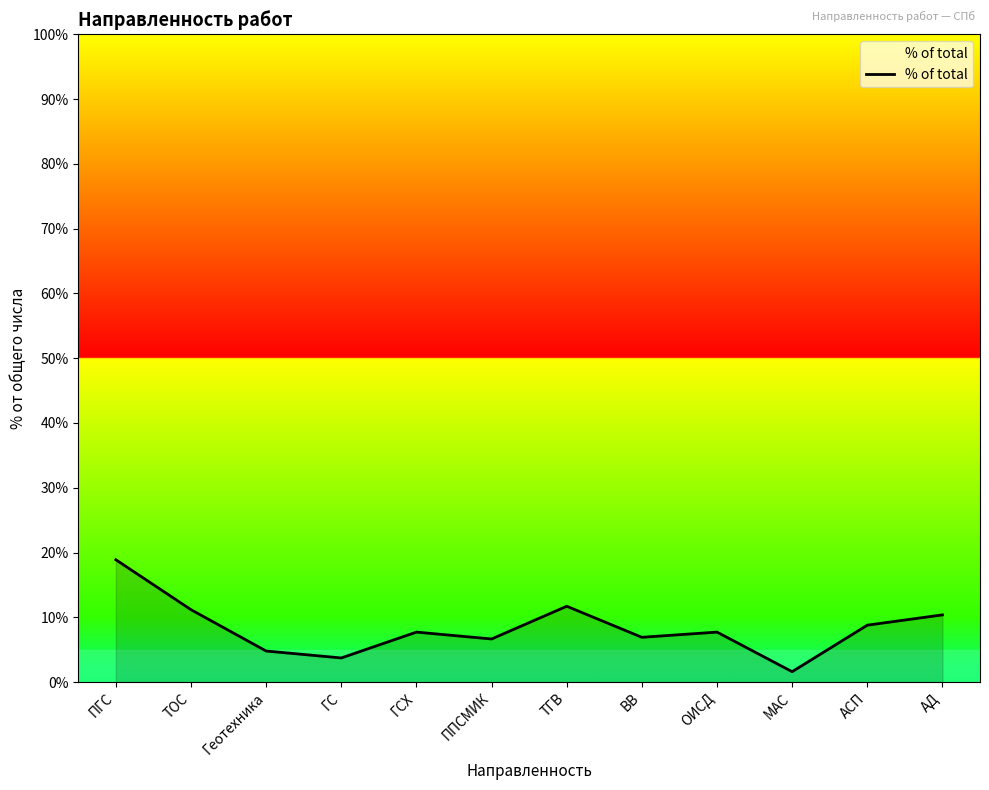

At which category does the chart reach its minimum across all series?

МАС